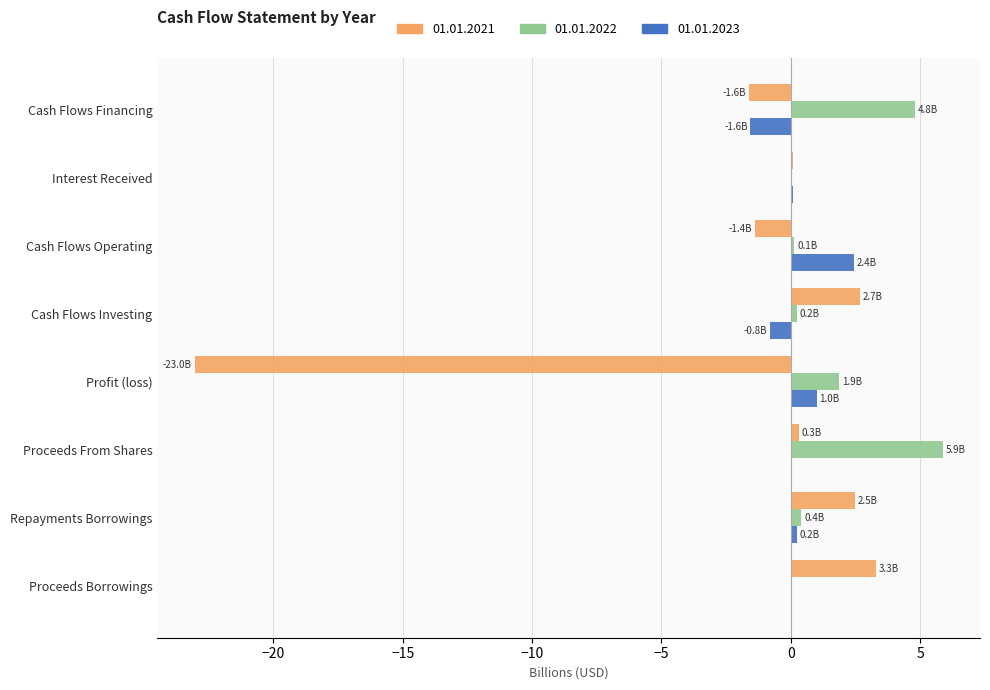

Is it true that 01.01.2022 equals 0.0 at Interest Received?

True